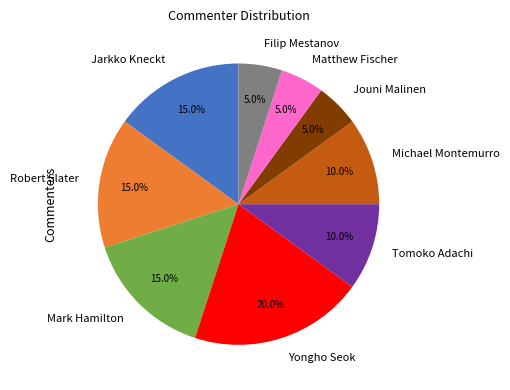

Does any single category account for the majority?

No